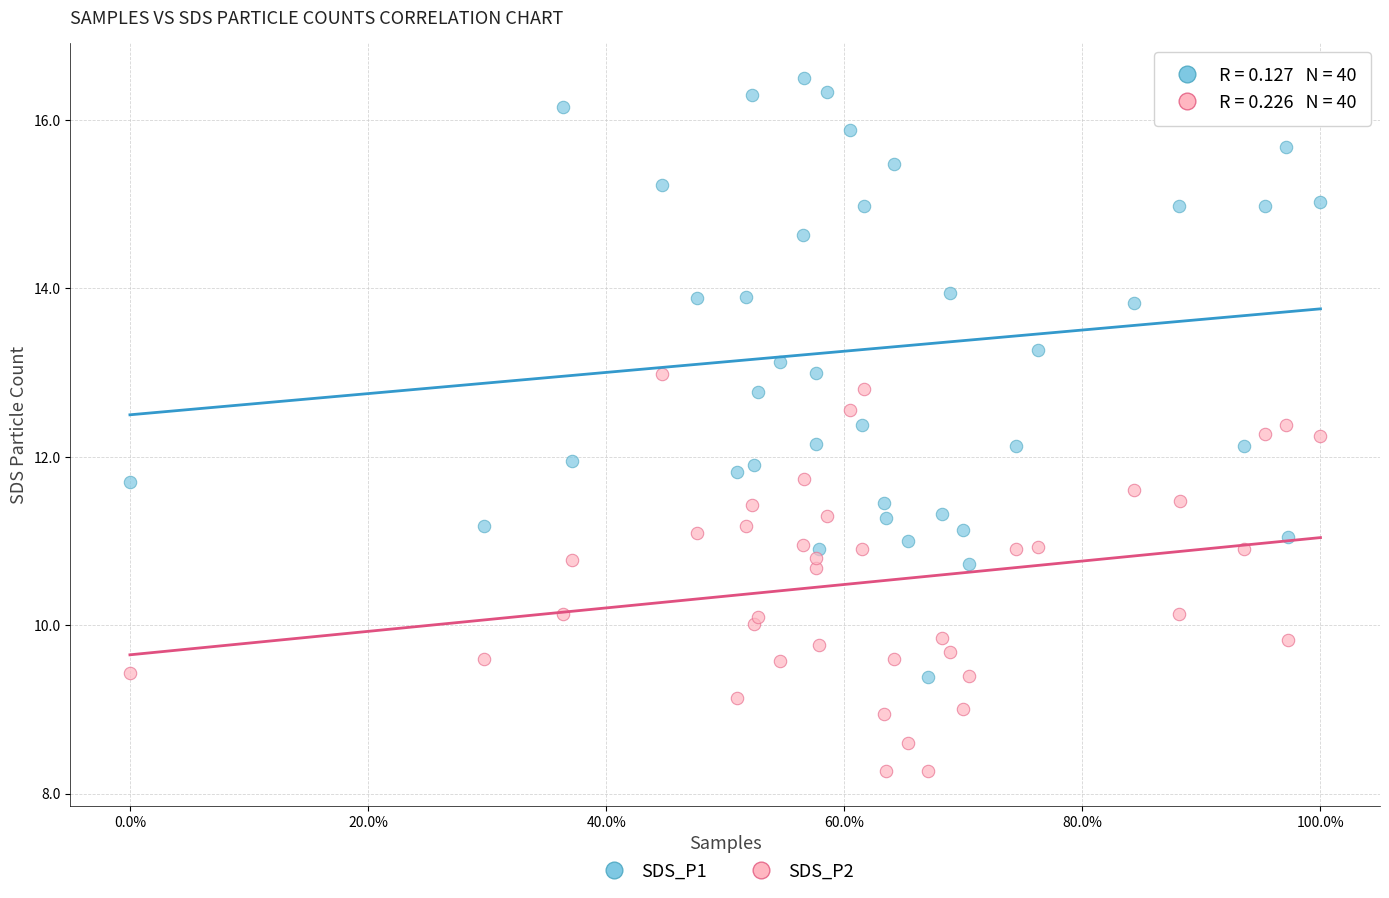

Which series has the largest Y range (max minus min)?

SDS_P1